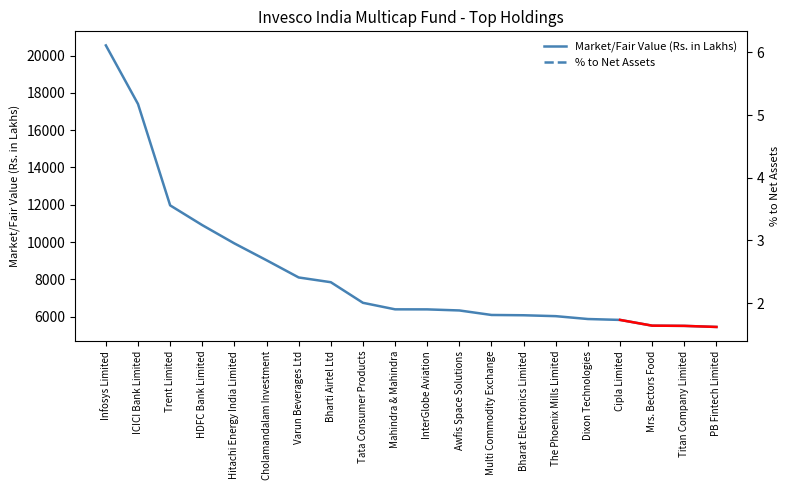

Which series has the widest spread of values?

Market/Fair Value (Rs. in Lakhs)